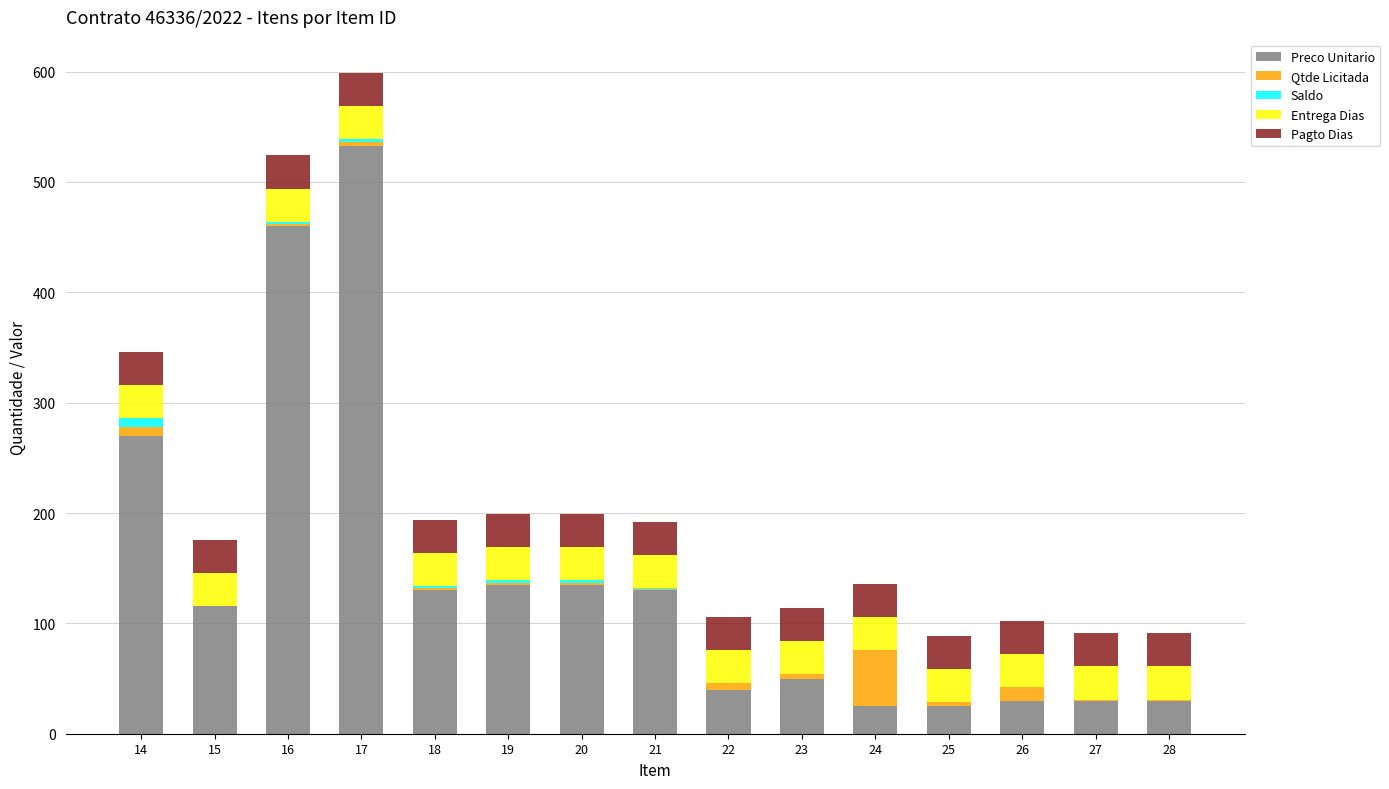

What is the maximum value for Preco Unitario?

533